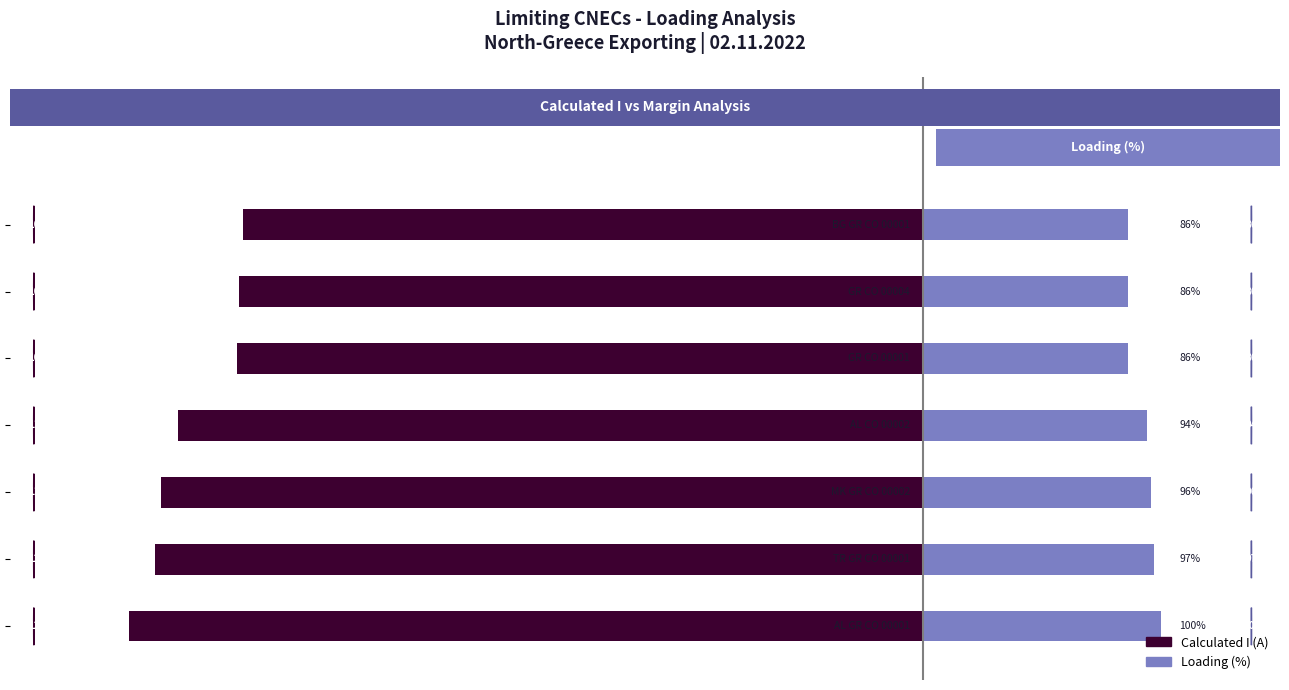

At how many categories does at least one series exceed -294?

7